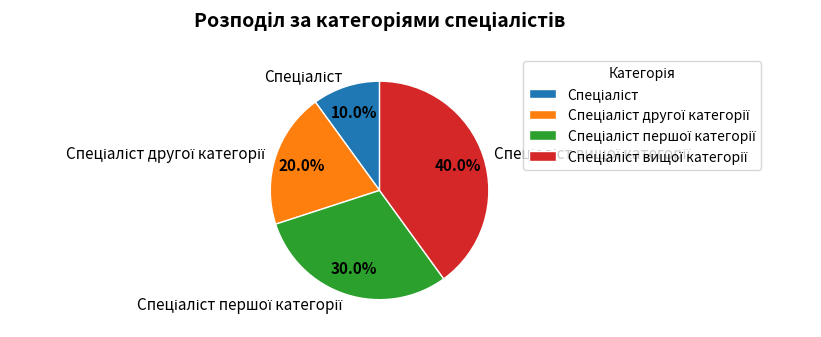

Does any single category account for the majority?

No